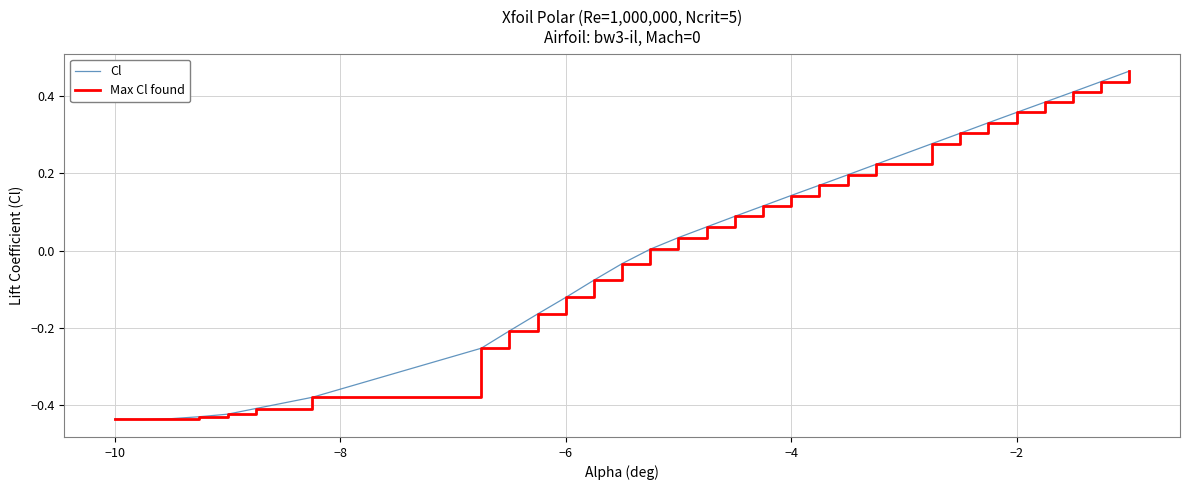

How many series are shown in this chart?

2